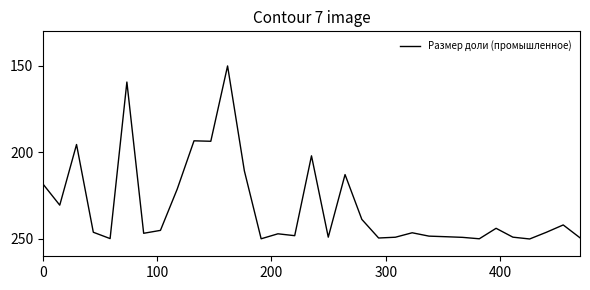

What is the difference between the maximum and minimum values?

100.0